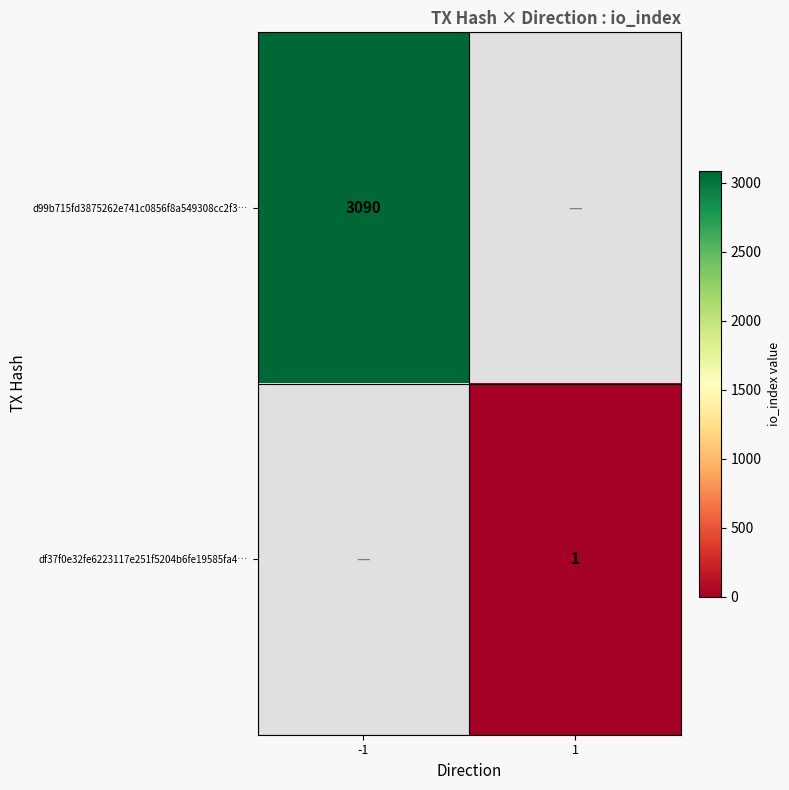

True or false: d99b715fd3875262e741c0856f8a549308cc2f3… has a value of 1880 at -1.

False